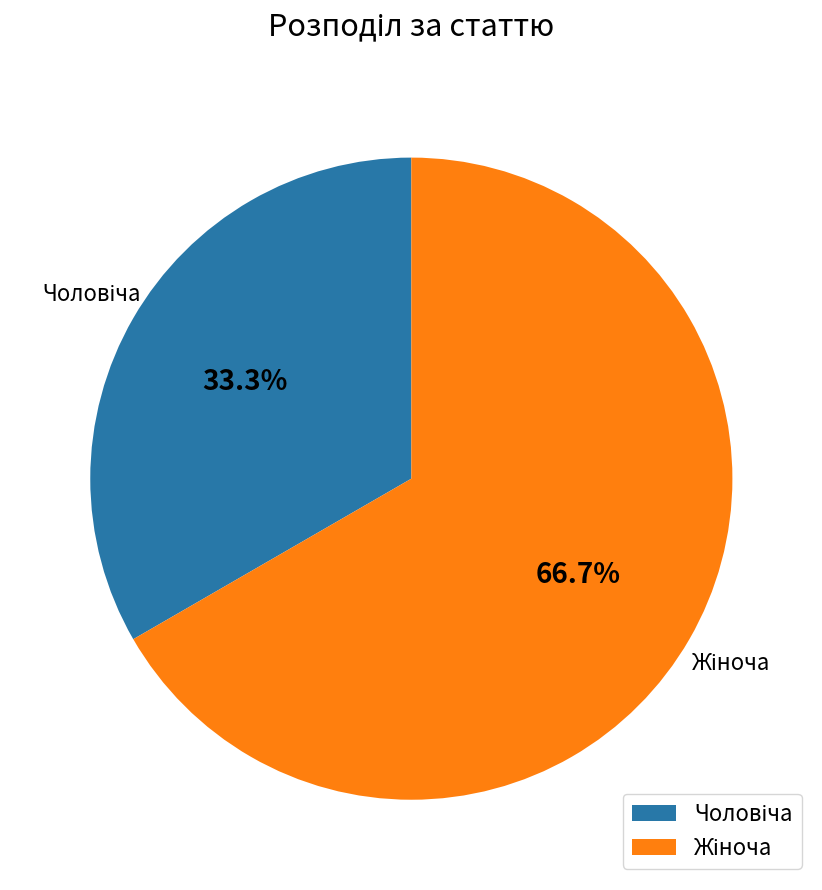

Count the number of slices in the pie.

2